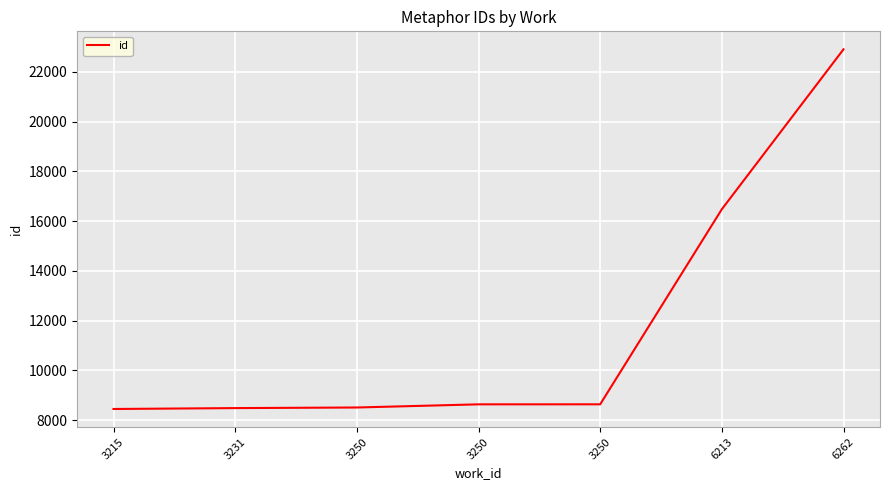

Reading left to right, transcribe all the data shown in this chart.

8445	8481	8505	8632	8633	16479	22910